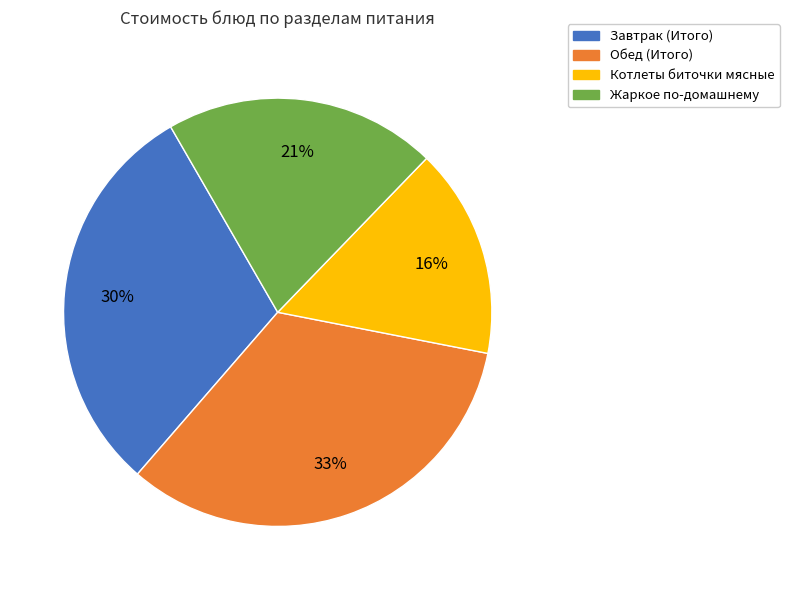

Is there any slice that represents more than half of the pie?

No